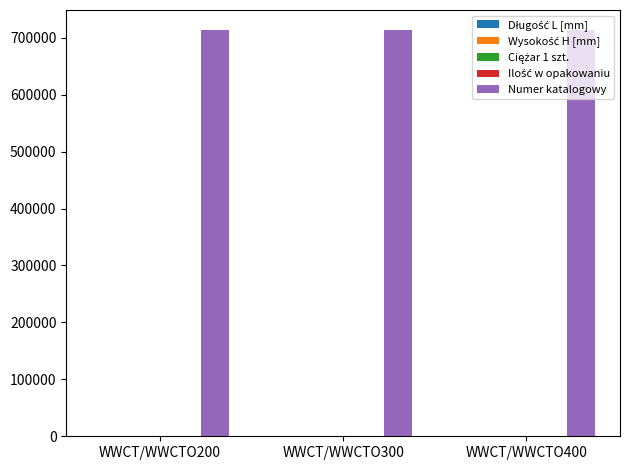

What is the greatest value displayed?

713040.0